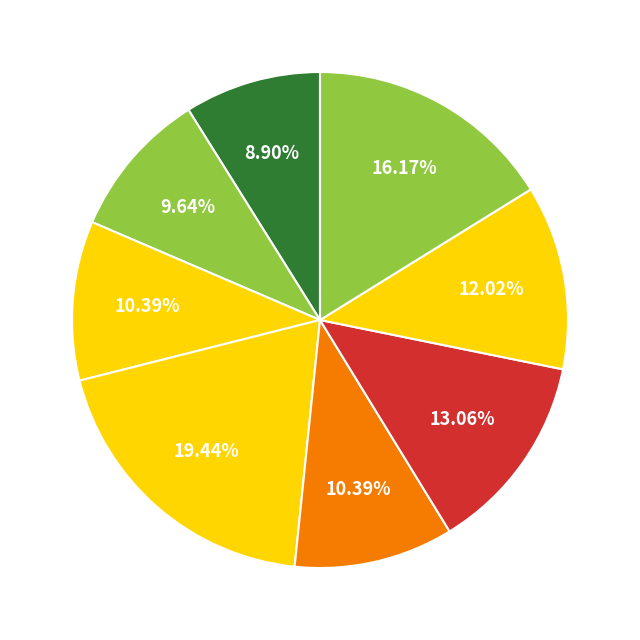

Count the number of slices in the pie.

8